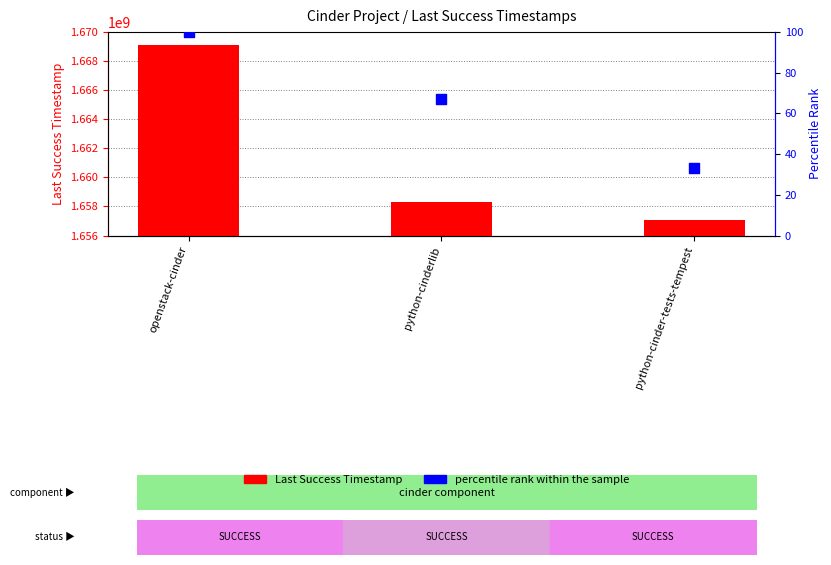

Which series has the largest Y range (max minus min)?

Last Success Timestamp